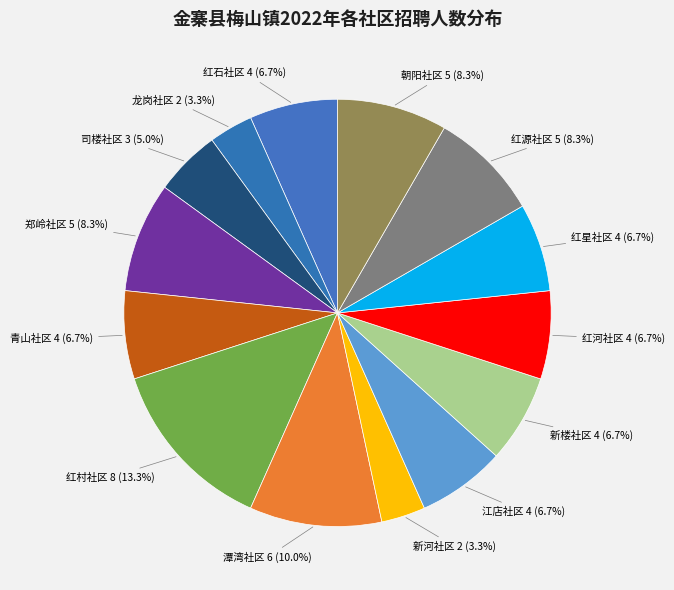

How many slices are in this pie chart?

14